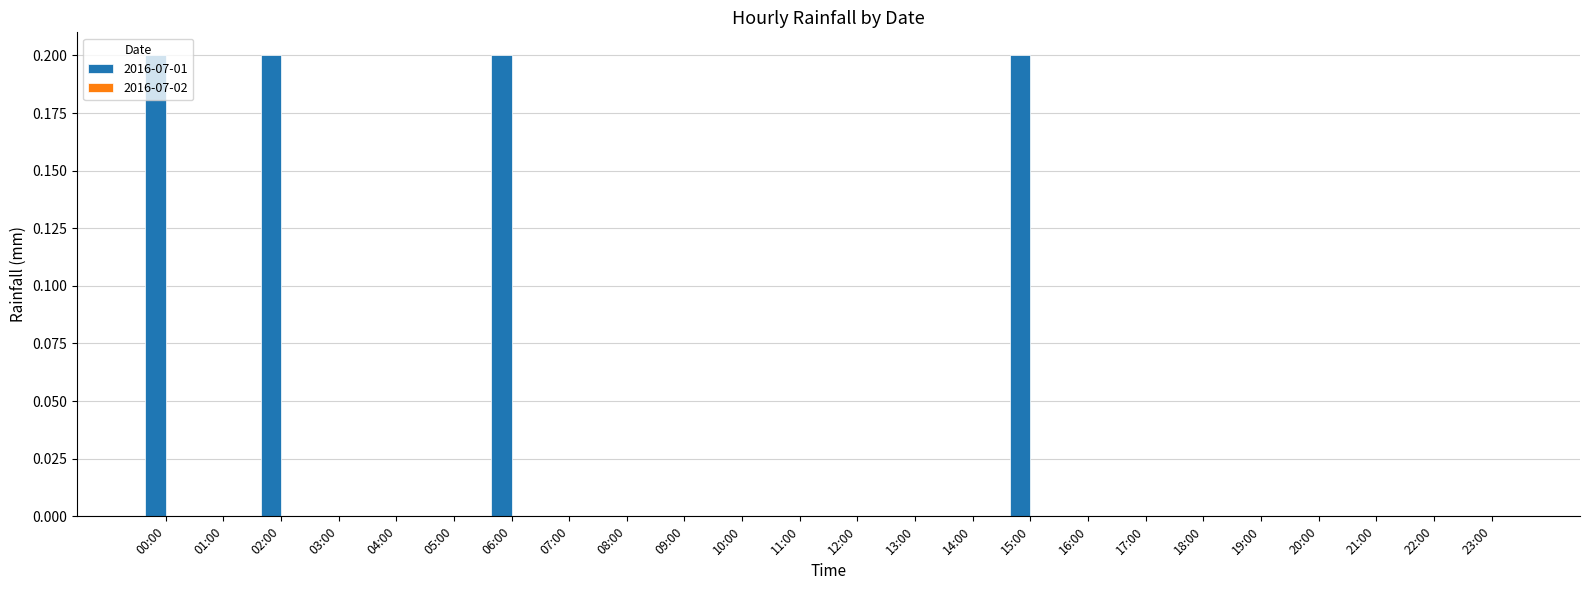

True or false: the data shows 0.0 at 18:00.

True